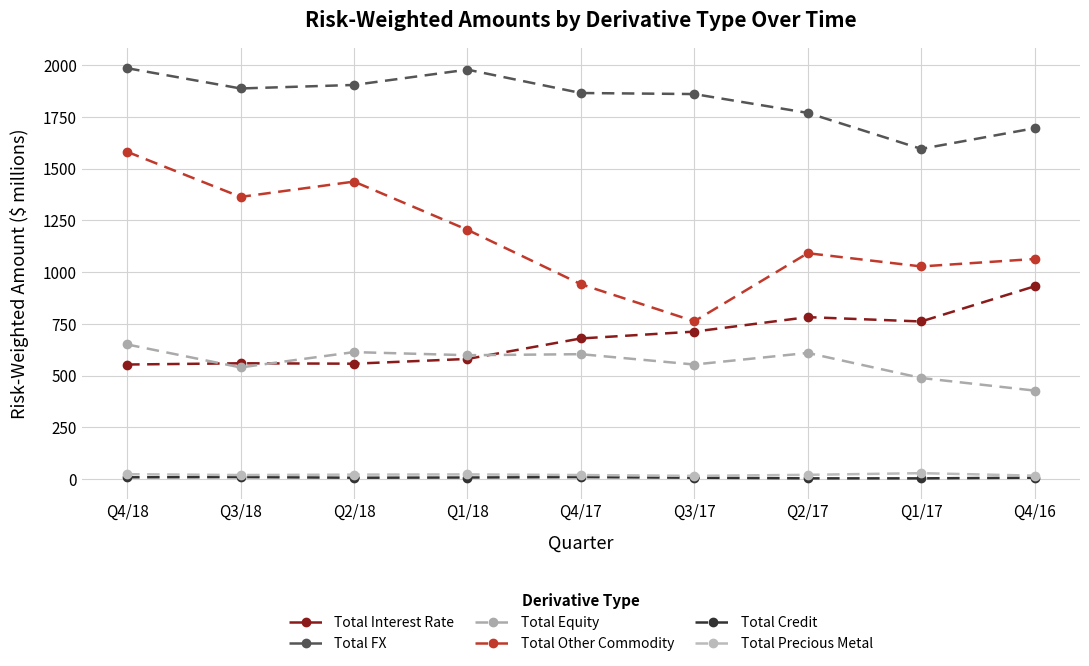

True or false: Total Precious Metal and Total Credit intersect in this chart.

False